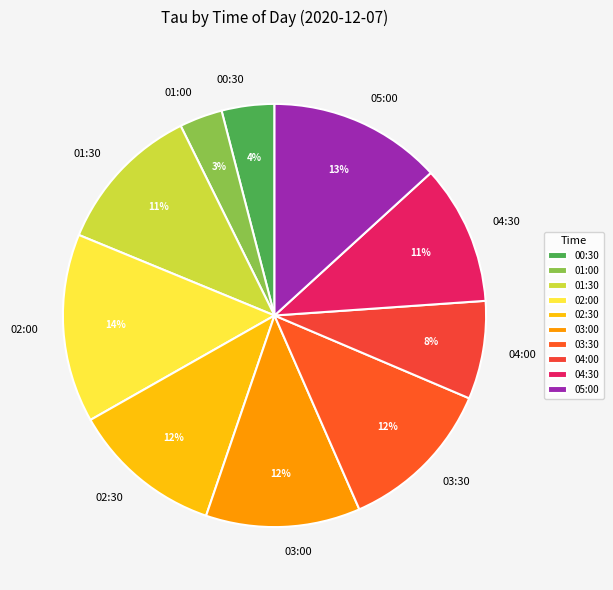

How many segments does this pie chart have?

10